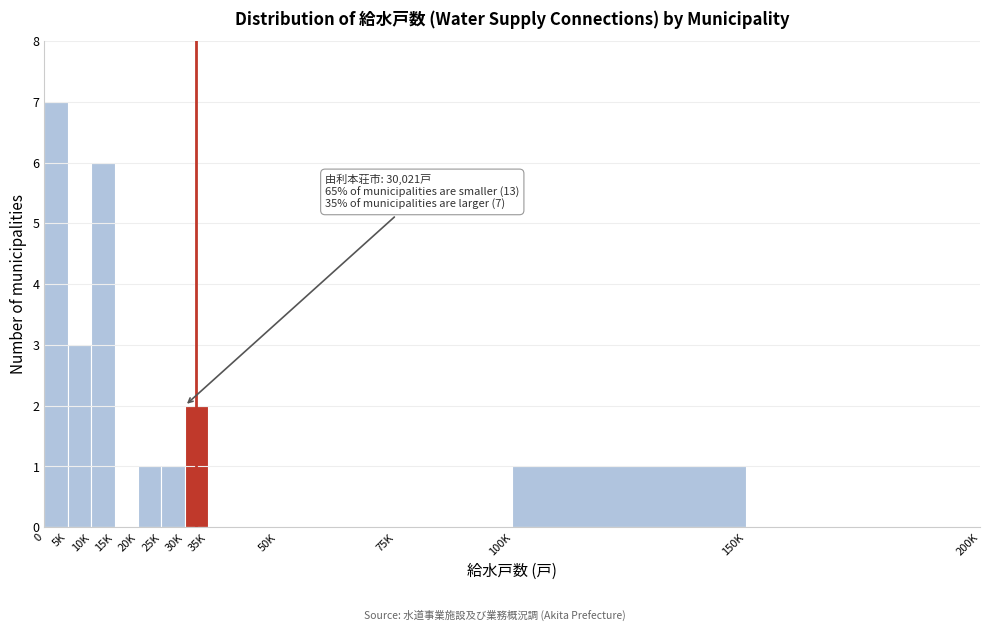

Reading left to right, list all the values displayed in this chart.

0=7	5K=3	10K=6	15K=0	20K=1	25K=1	30K=2	35K=0	50K=0	75K=0	100K=1	150K=0